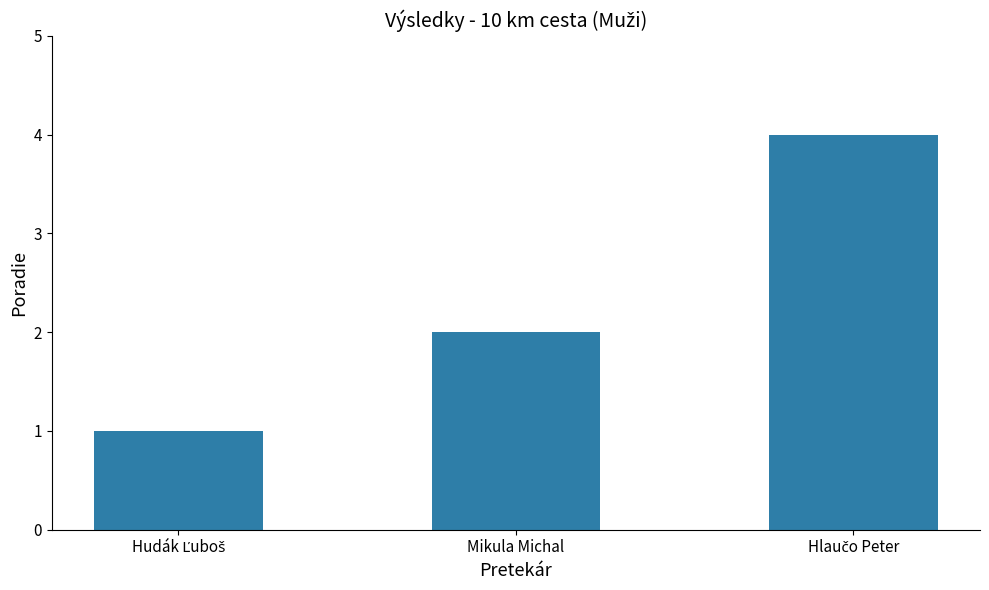

Reading left to right, what are all the values shown in this chart?

1	2	4